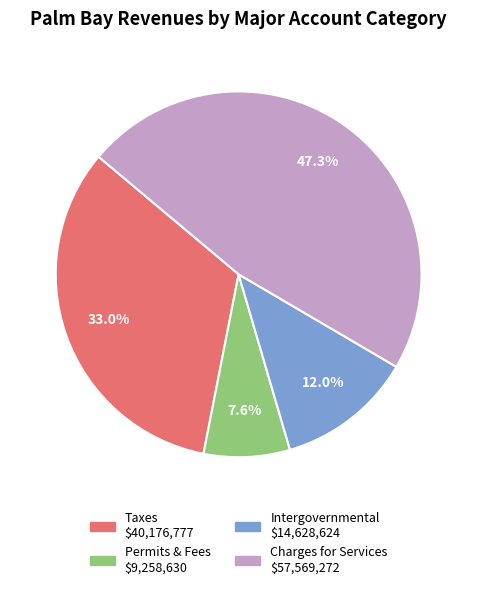

To the nearest percent, what is the difference between the largest and smallest slice percentages?

40%